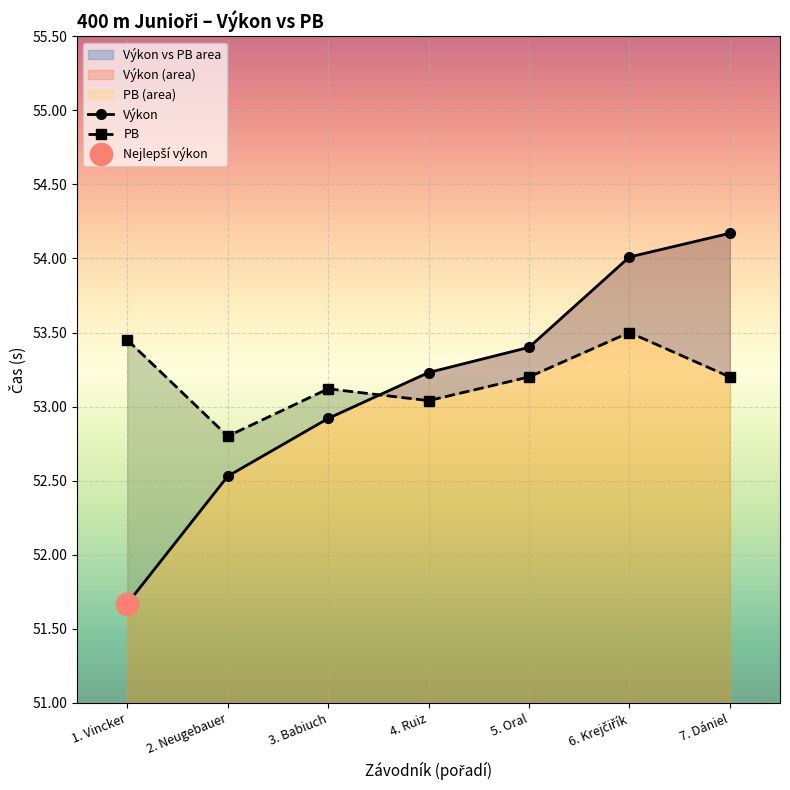

Between 7. Dániel and 3. Babiuch, which is larger?

7. Dániel